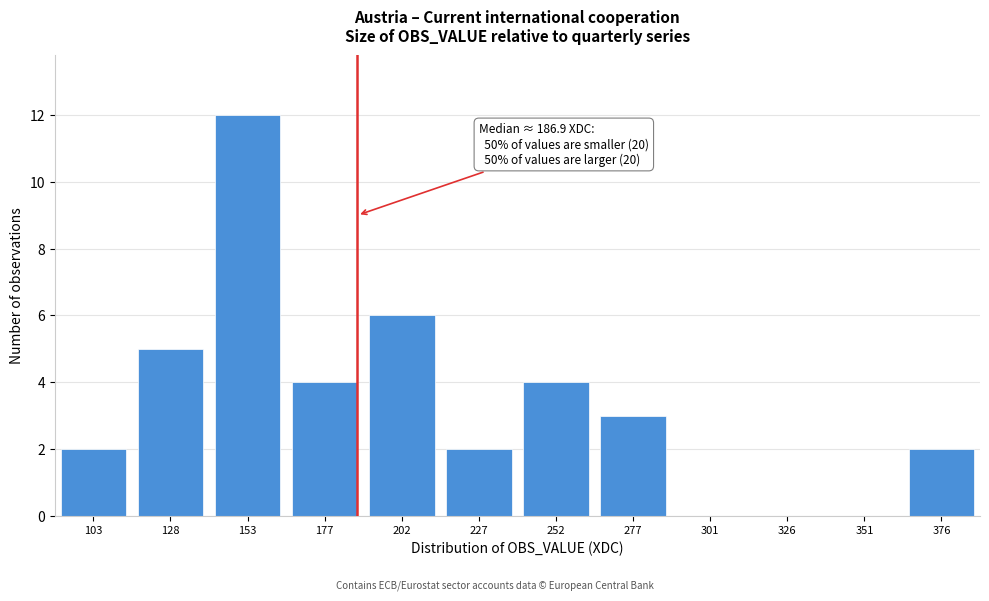

Reading left to right, extract all data points from this chart.

103=2	128=5	153=12	177=4	202=6	227=2	252=4	277=3	301=0	326=0	351=0	376=2